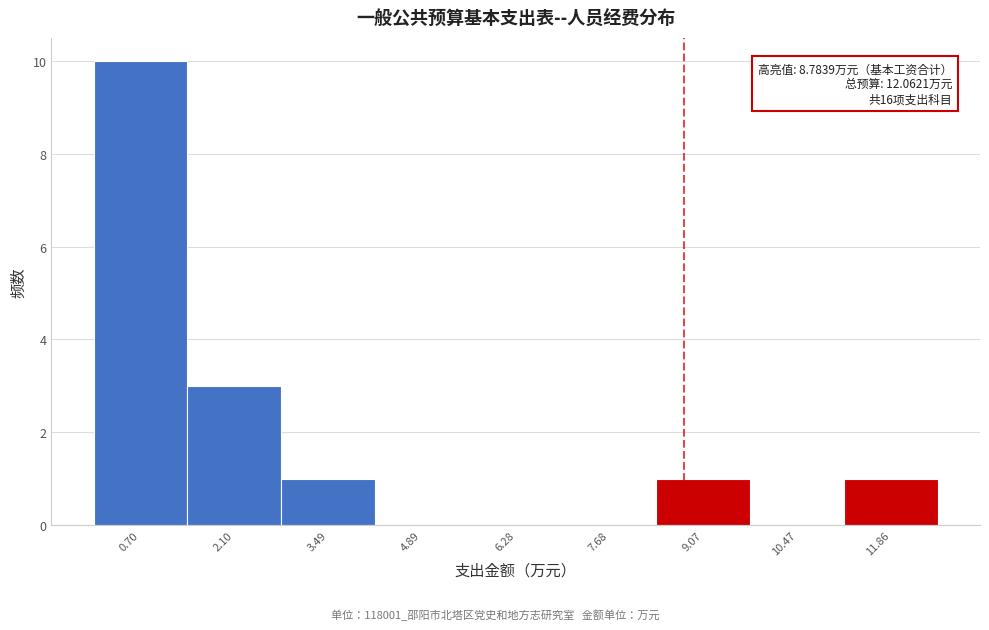

Which range on the x-axis has the tallest bar?

0.0 to 1.4